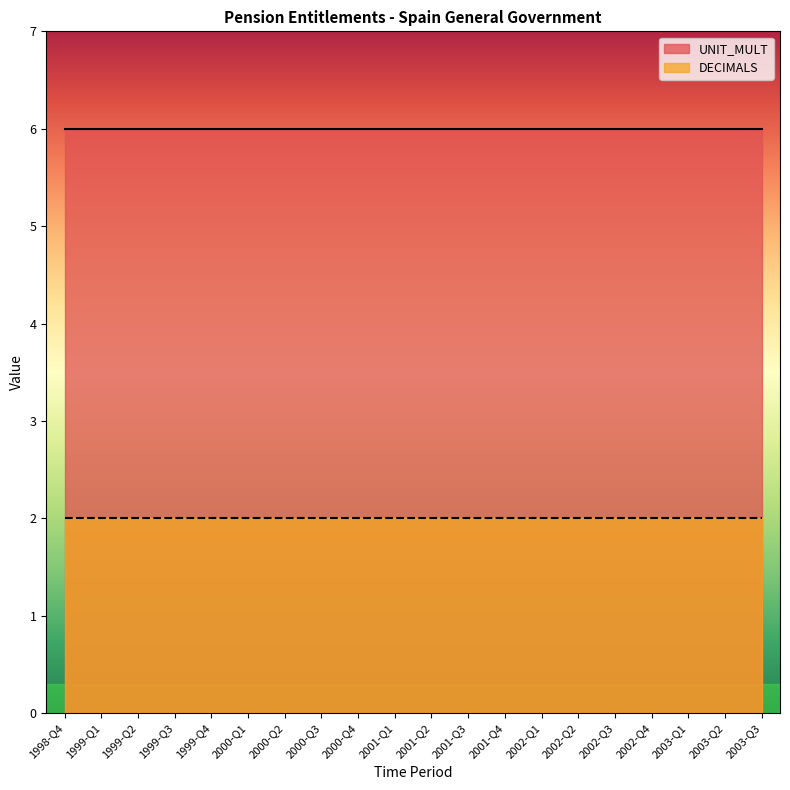

True or false: UNIT_MULT and DECIMALS cross at least once.

False